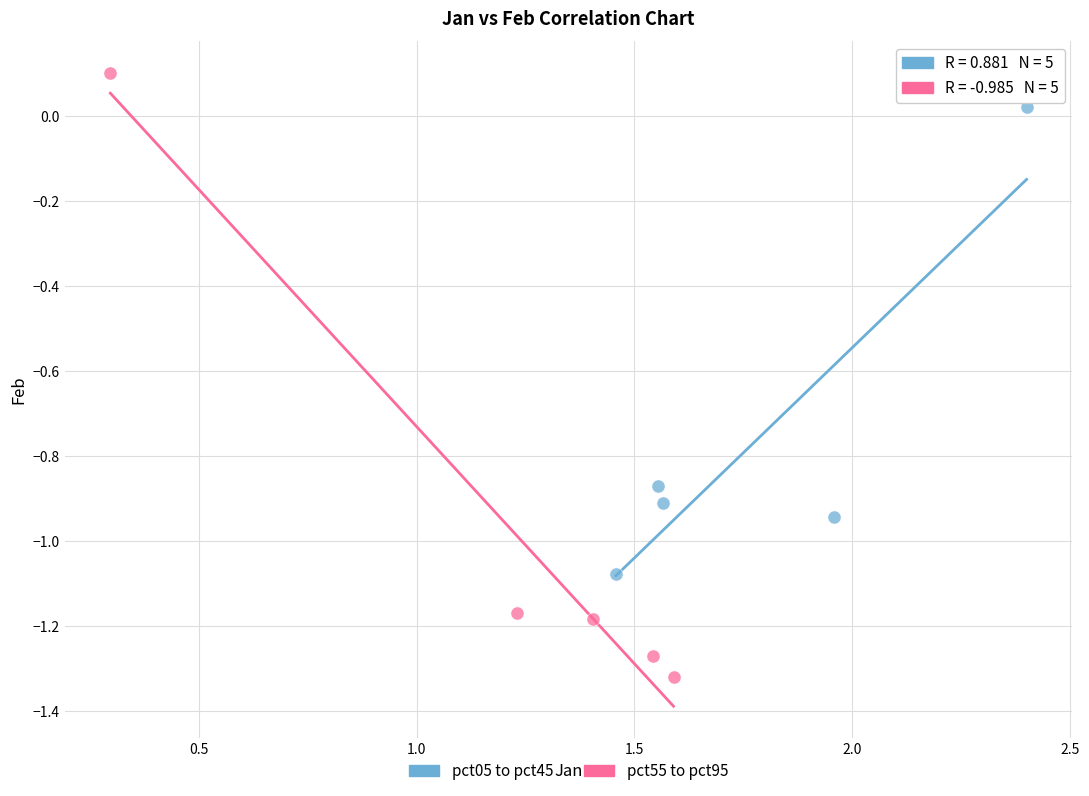

Which series reaches the maximum Y coordinate?

pct55 to pct95